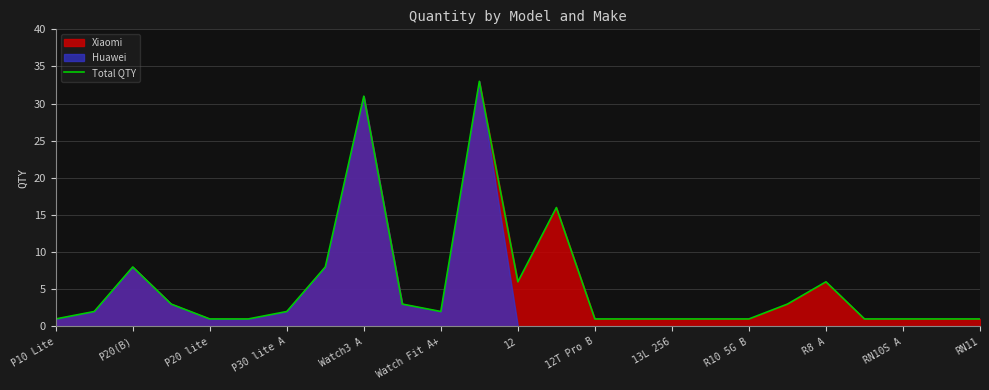

What is the greatest value displayed?

33